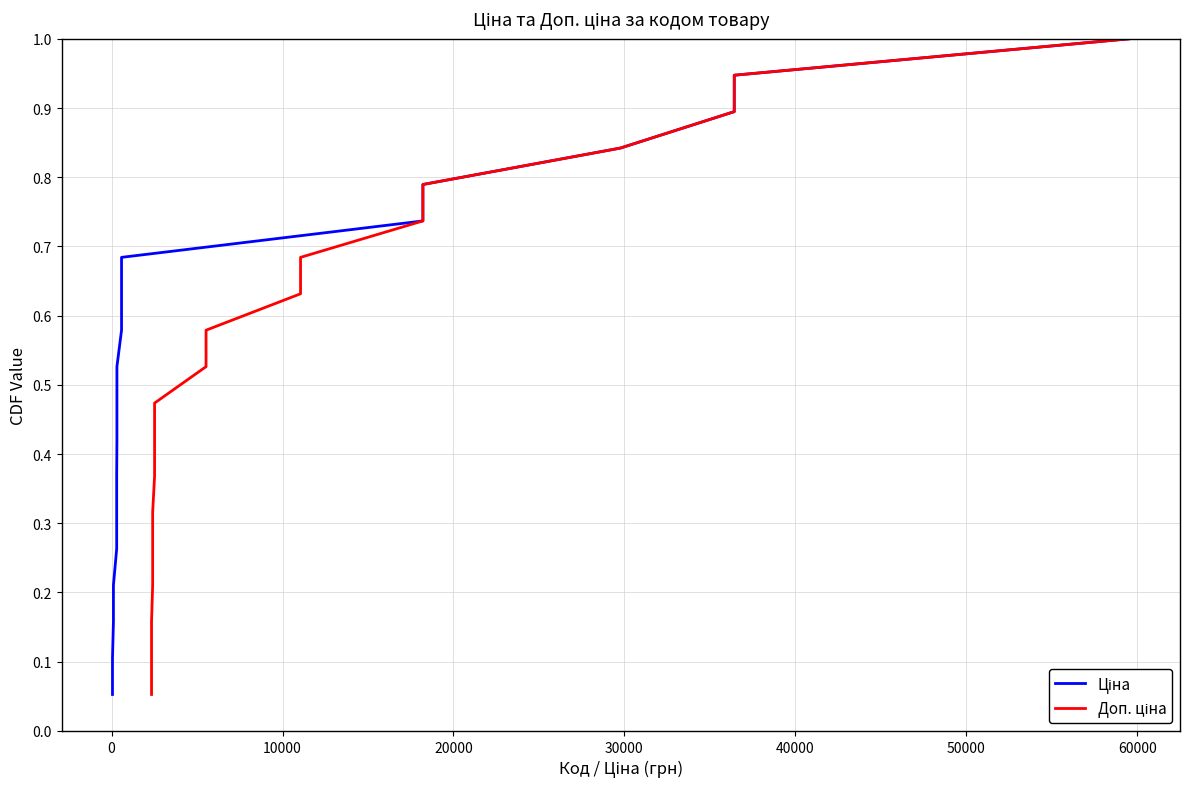

Is the value of Доп. ціна at 16 greater than the value of Ціна at 15?

Yes